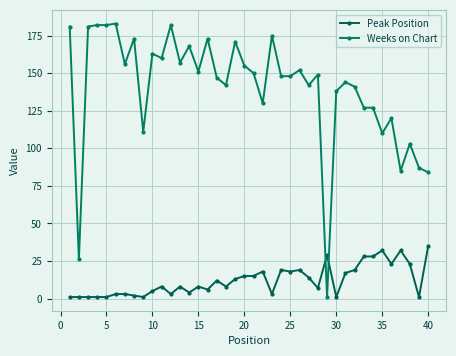

True or false: Weeks on Chart and Peak Position cross at least once.

True